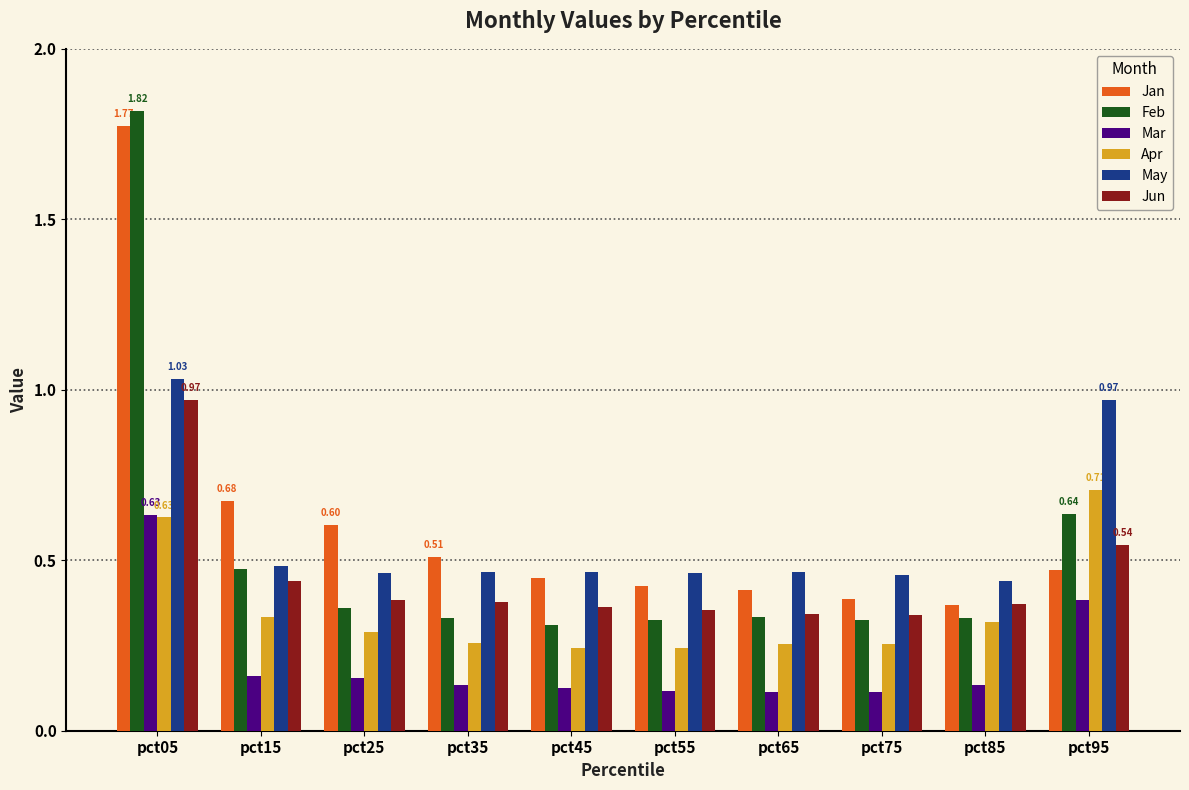

What is the sum of all Jun values?

4.5